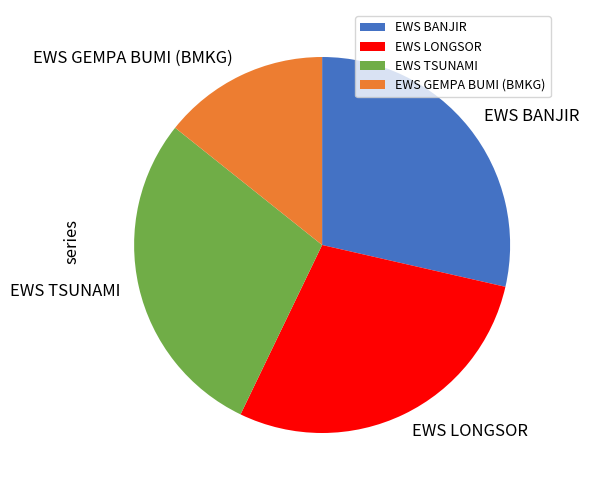

The EWS BANJIR slice represents 29% of the pie. True or false?

True